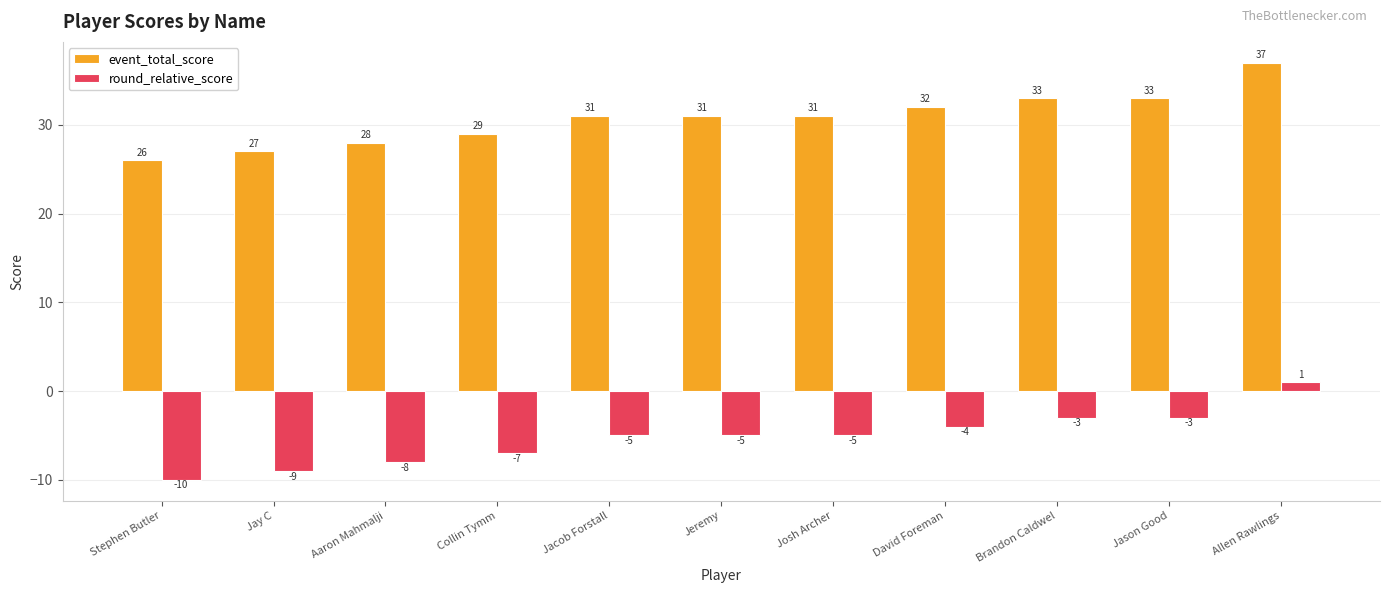

How many values in round_relative_score are above zero?

1